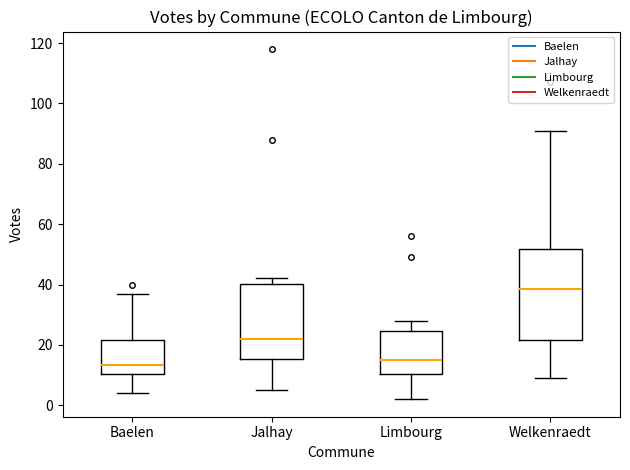

Where does the upper whisker of the box for Baelen end on the y-axis? The values are not printed on the chart, so give them approximately, as read against the axis.

38